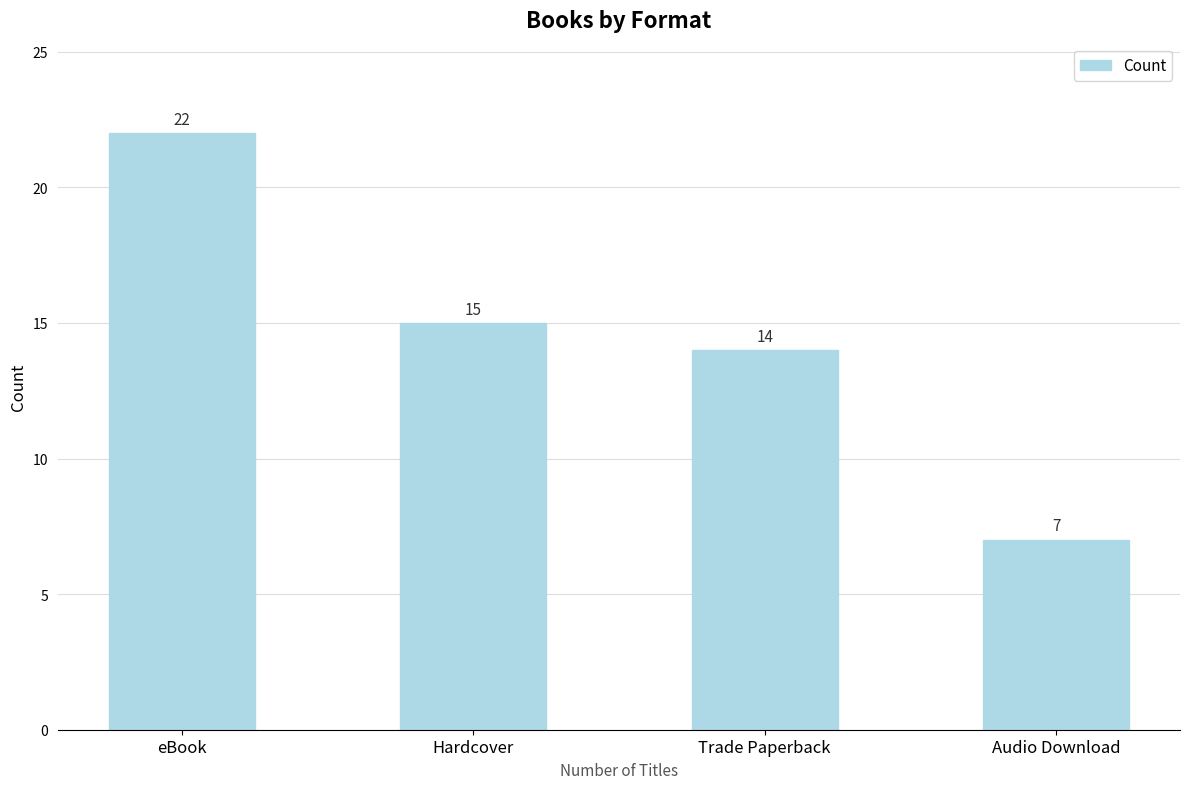

What is the label of the 3rd bar from the left?

Trade Paperback